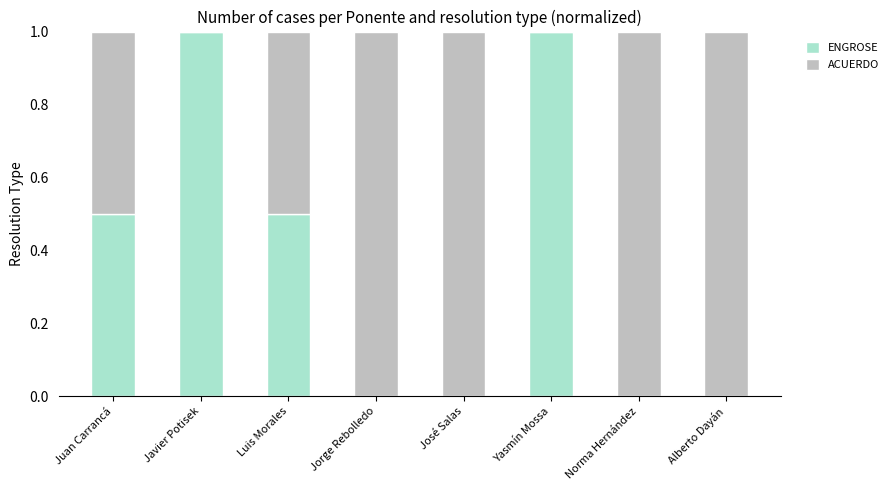

What is the sum of all ENGROSE values?

3.0